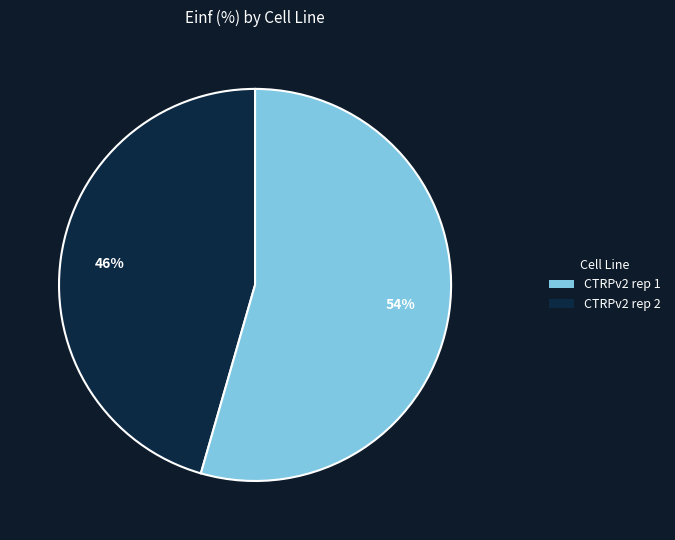

How many segments does this pie chart have?

2